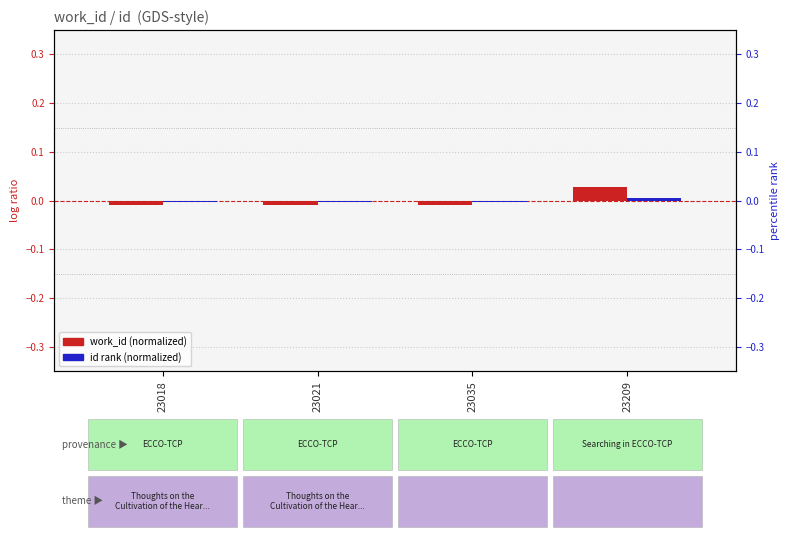

Count the work_id (normalized) values in the range 0 to 1.

1